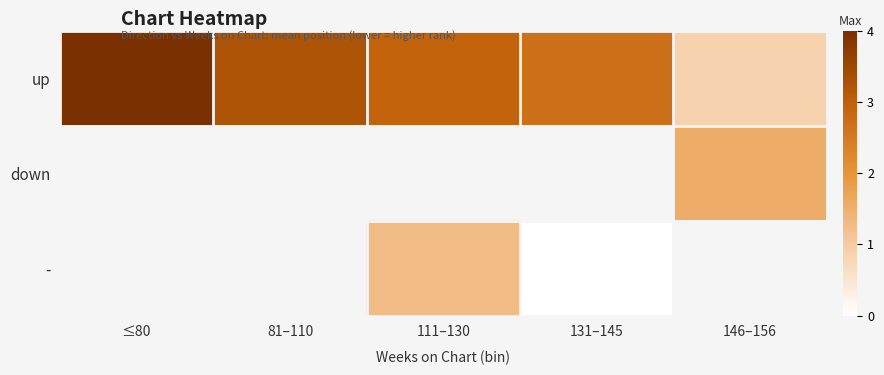

List the labels in order of down value, smallest first.

≤80, 81–110, 111–130, 131–145, 146–156